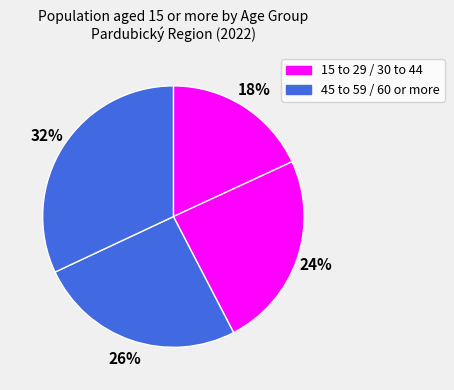

Is there any slice that represents more than half of the pie?

No